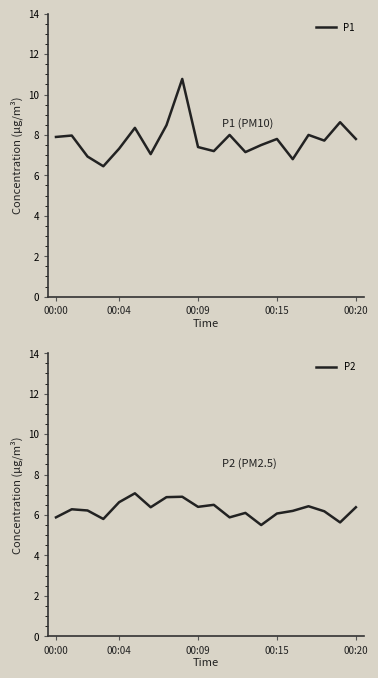

What is the minimum value shown in the chart?

5.5